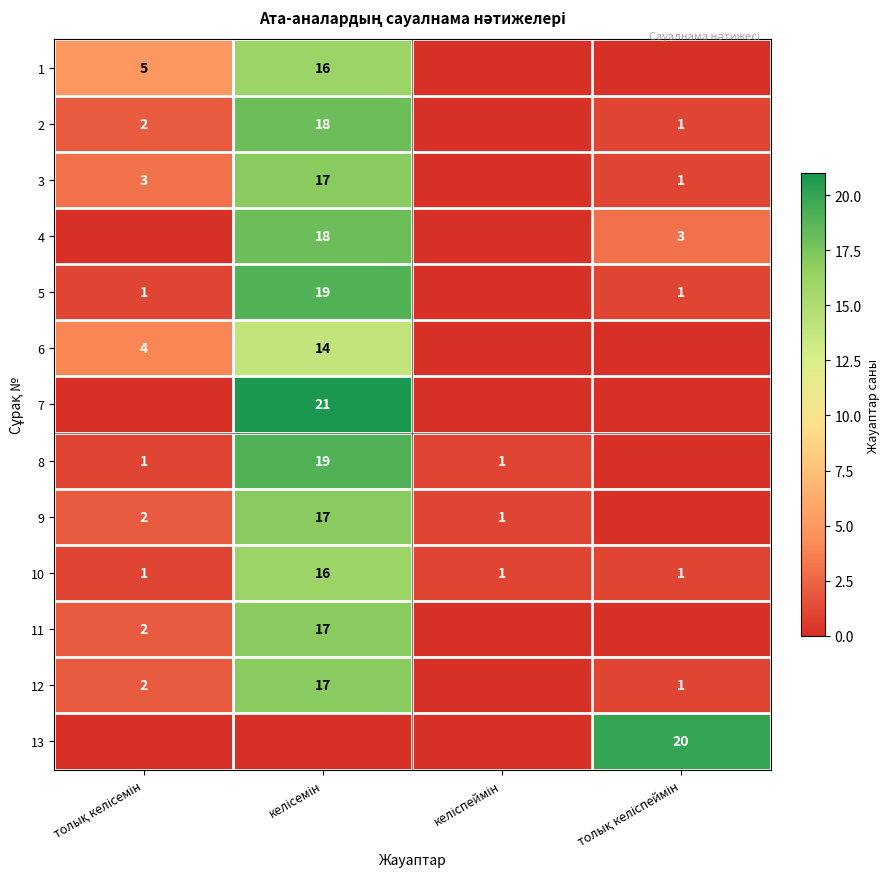

What is the sum of all 10 values?

19